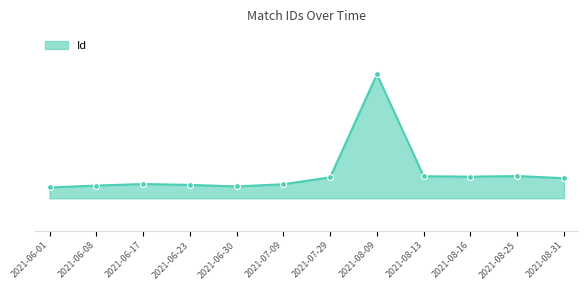

Is this an area chart (filled region under the line)?

Yes